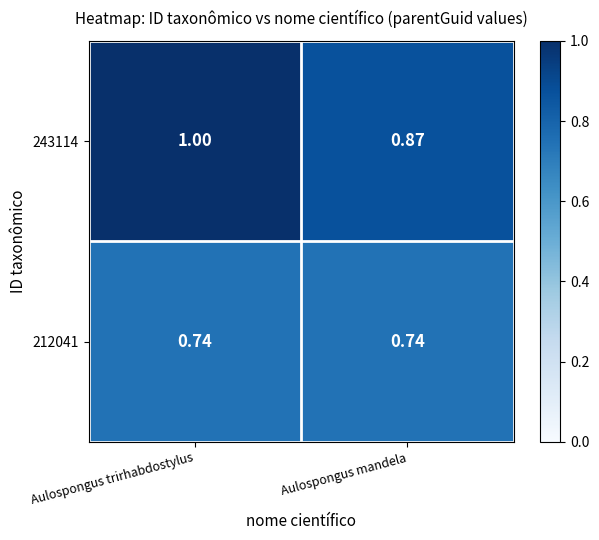

List the series in order of their overall mean, highest first.

243114, 212041